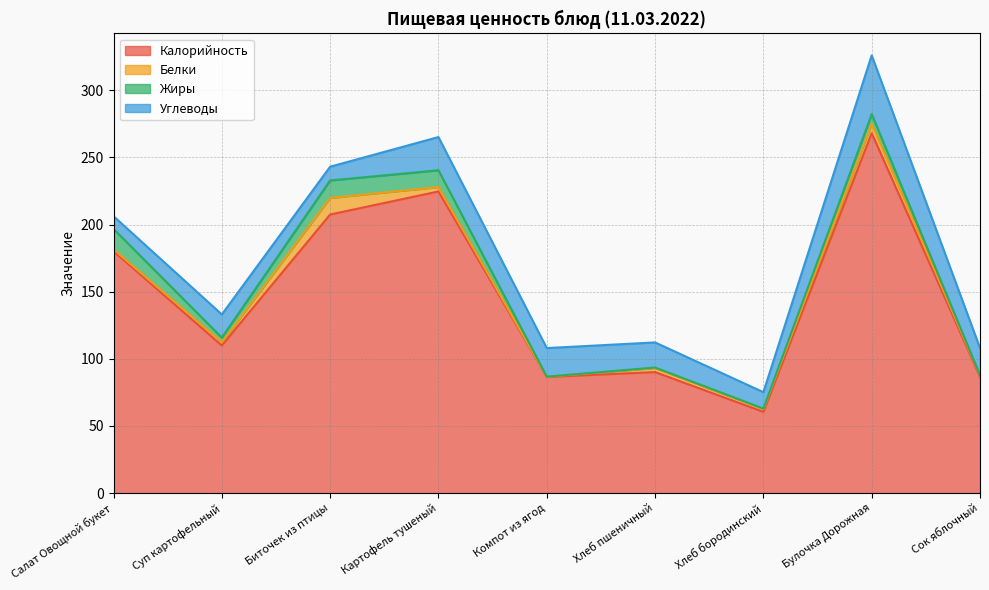

Between Булочка Дорожная and Суп картофельный, which is larger?

Булочка Дорожная